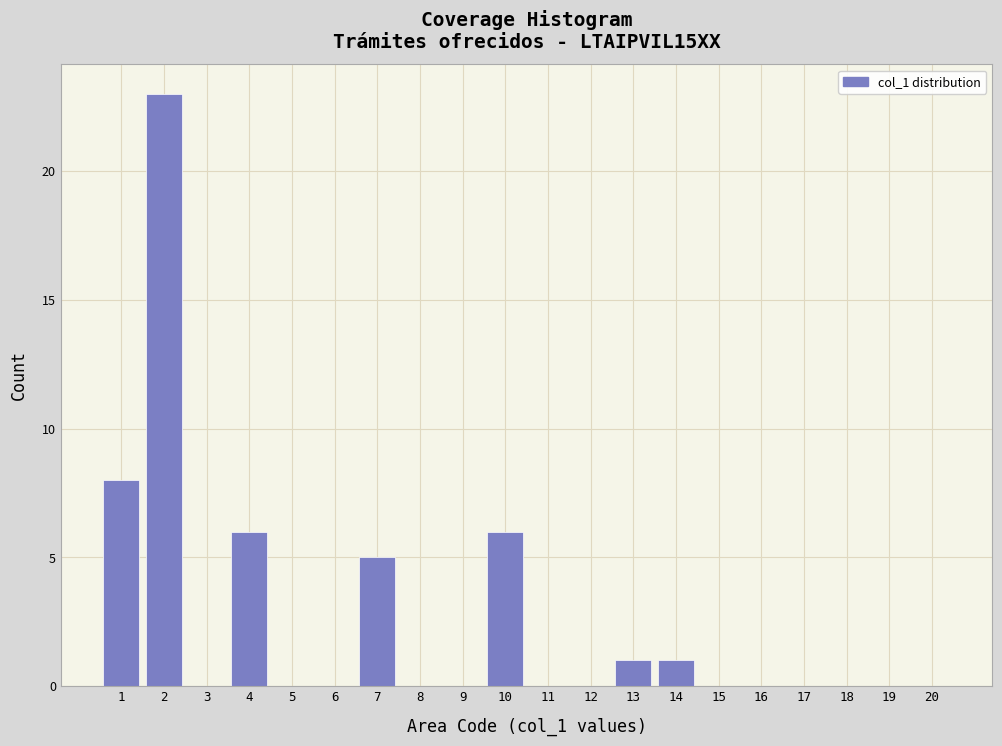

Reading left to right, list every bar in this chart as the range it spans on the x-axis followed by its height. The values are not printed on the chart, so give them approximately, as read against the axis.

0.5 to 1.5: 8
1.5 to 2.5: 23
2.5 to 3.5: 0
3.5 to 4.5: 6
4.5 to 5.5: 0
5.5 to 6.5: 0
6.5 to 7.5: 5
7.5 to 8.5: 0
8.5 to 9.5: 0
9.5 to 10.5: 6
10.5 to 11.5: 0
11.5 to 12.5: 0
12.5 to 13.5: 1
13.5 to 14.5: 1
14.5 to 15.5: 0
15.5 to 16.5: 0
16.5 to 17.5: 0
17.5 to 18.5: 0
18.5 to 19.5: 0
19.5 to 20.5: 0